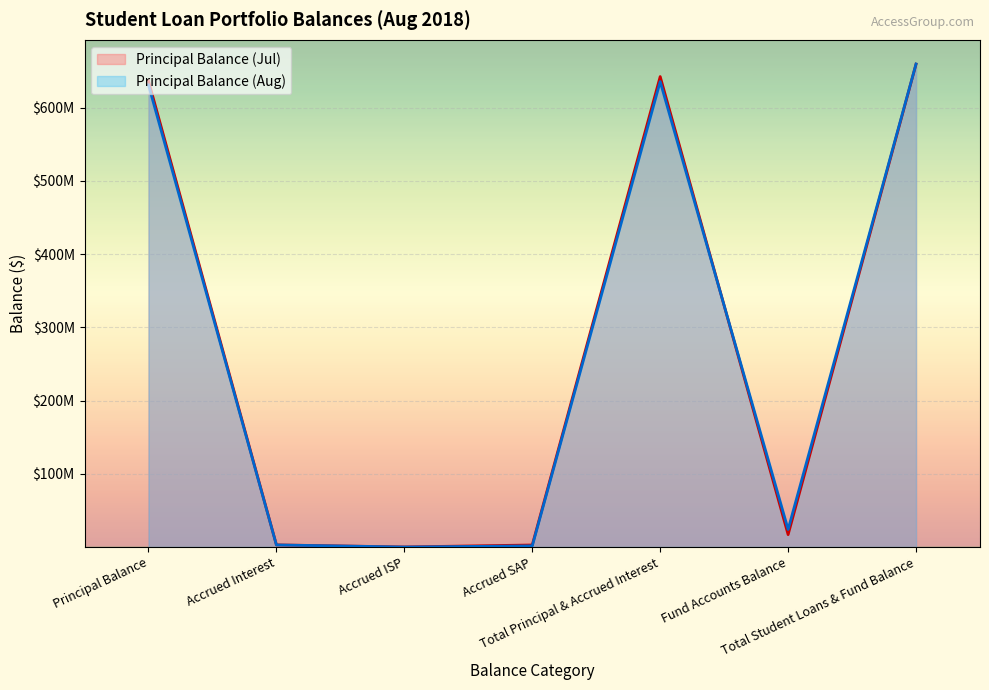

At how many categories does at least one series exceed 259?

3